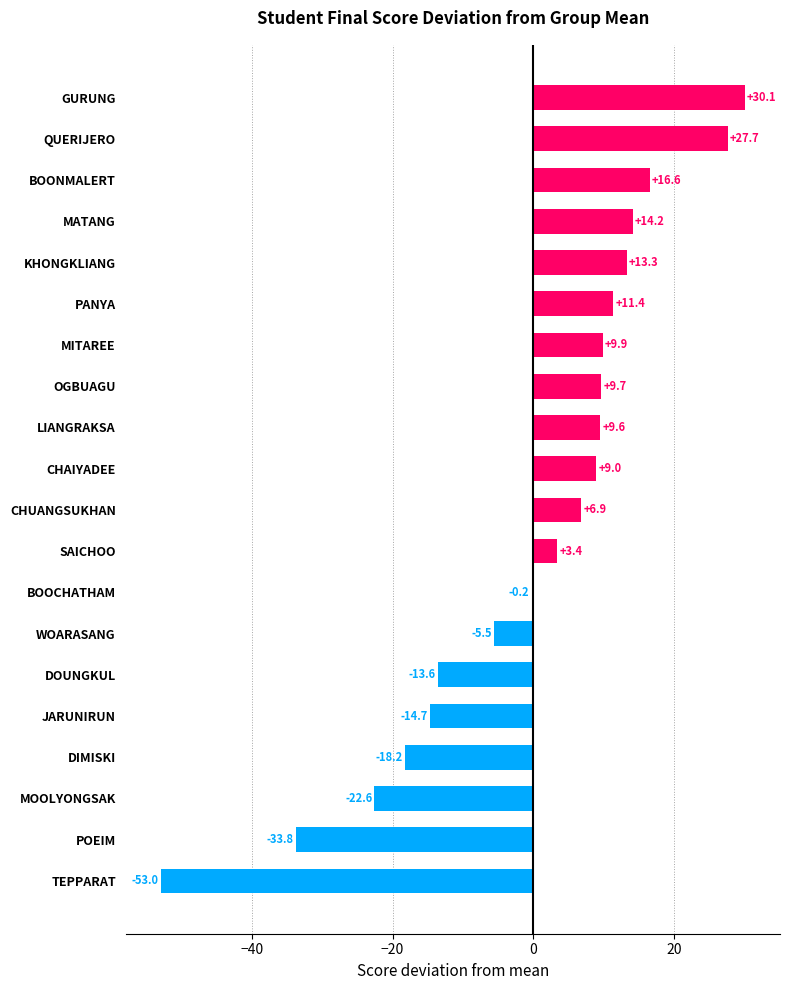

True or false: the data shows 9.6 at LIANGRAKSA.

True